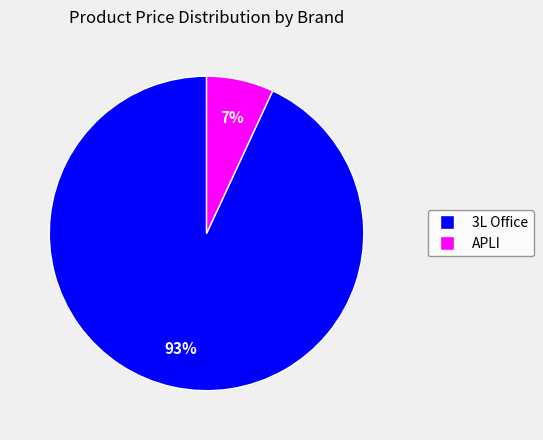

Does any single category account for the majority?

Yes